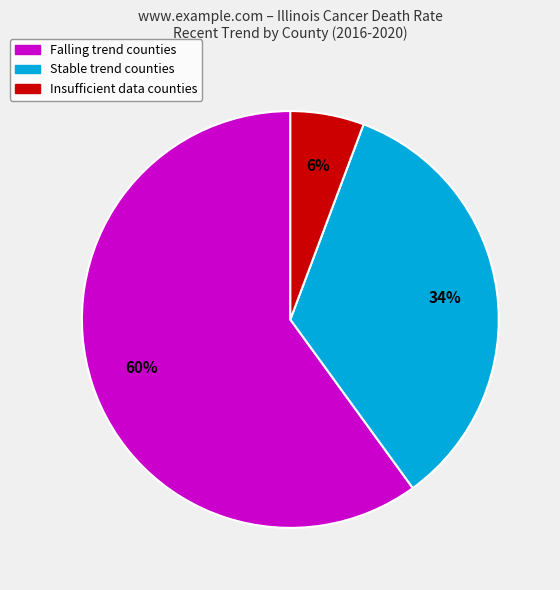

Is there a majority slice in this chart?

Yes